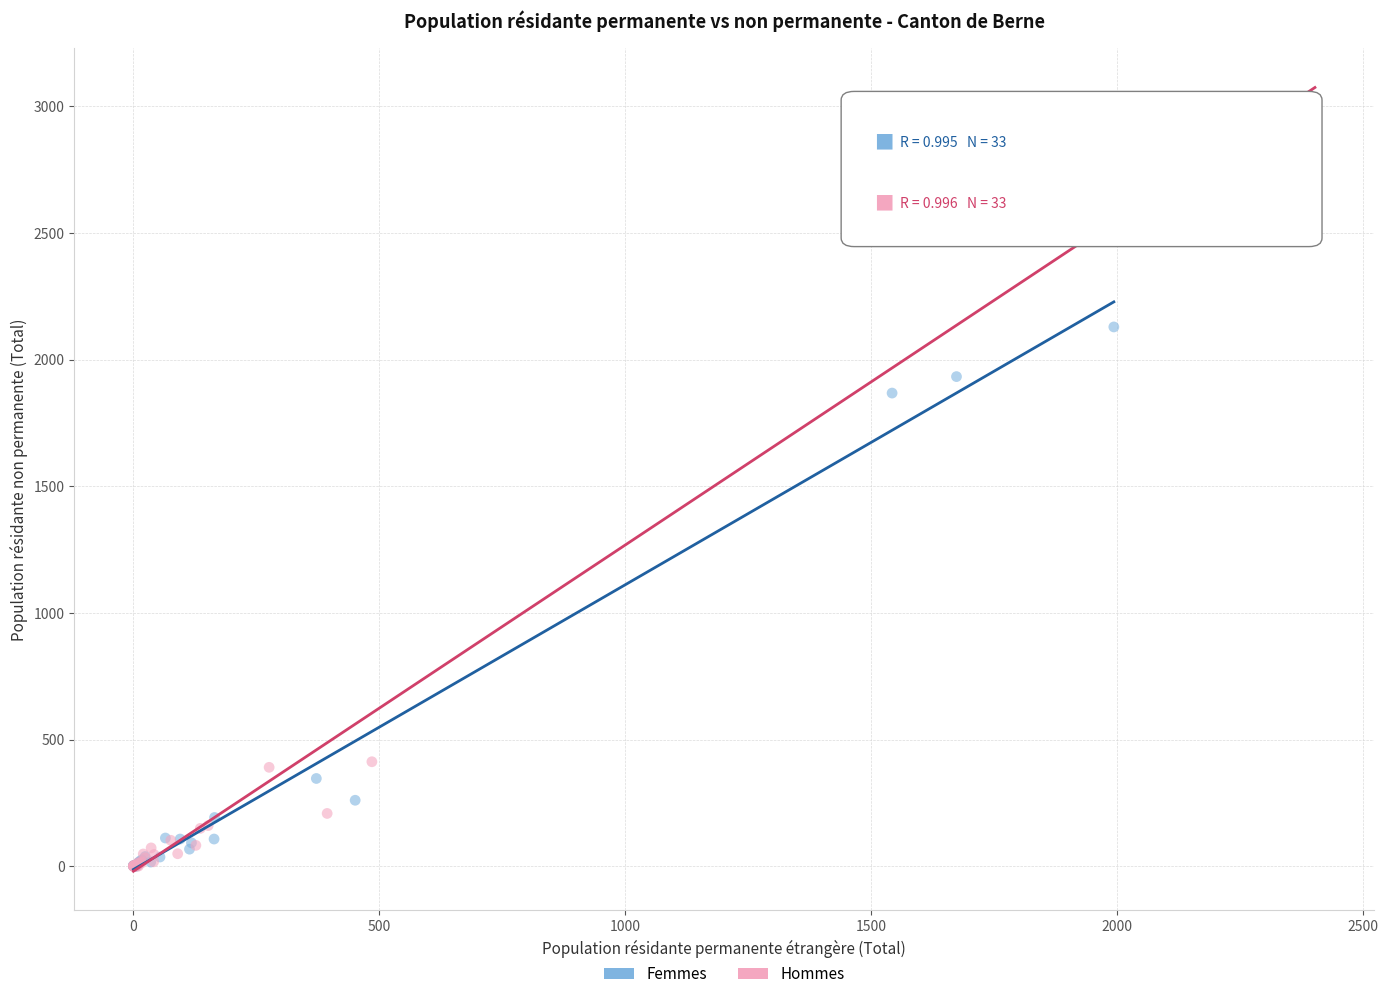

Which series has the widest spread of Y values?

Hommes